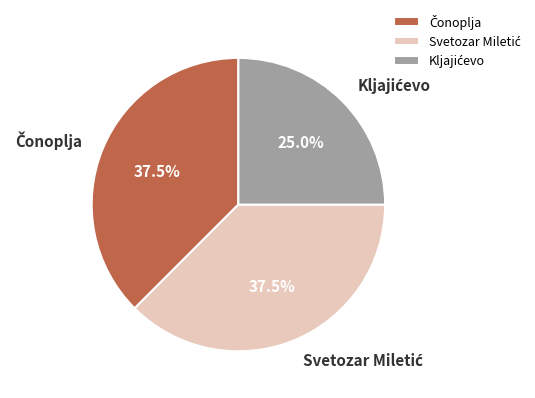

Does any single category account for the majority?

No